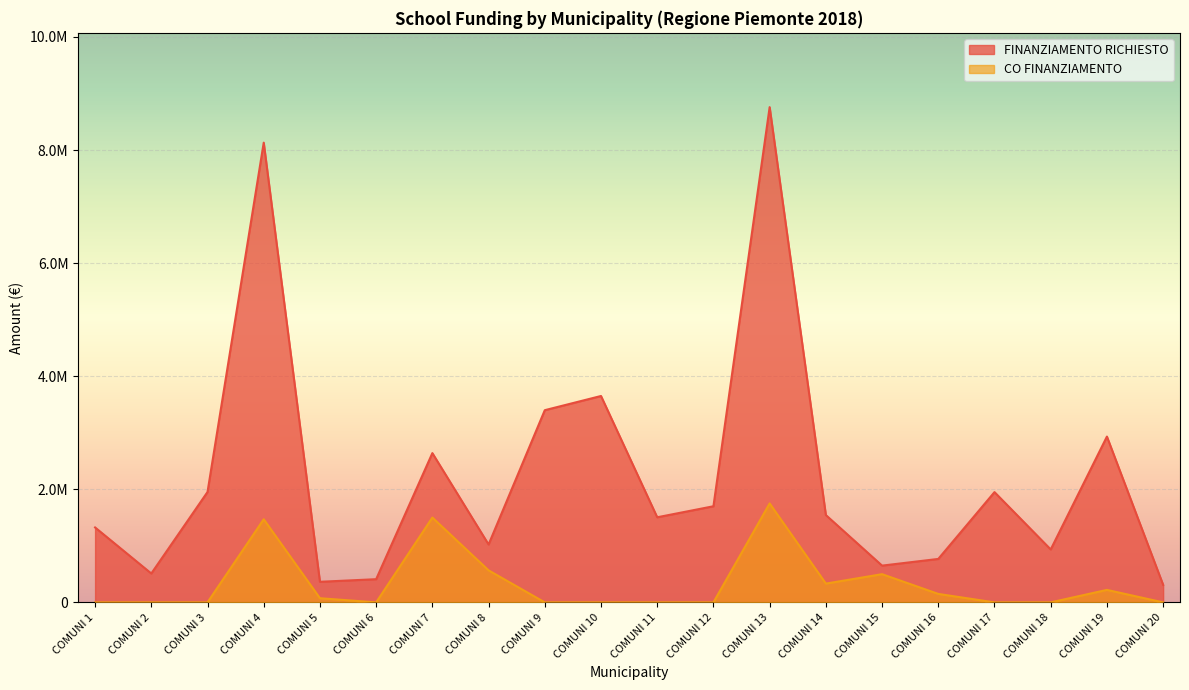

In CO FINANZIAMENTO, how many points are higher than both neighbors (excluding endpoints)?

5